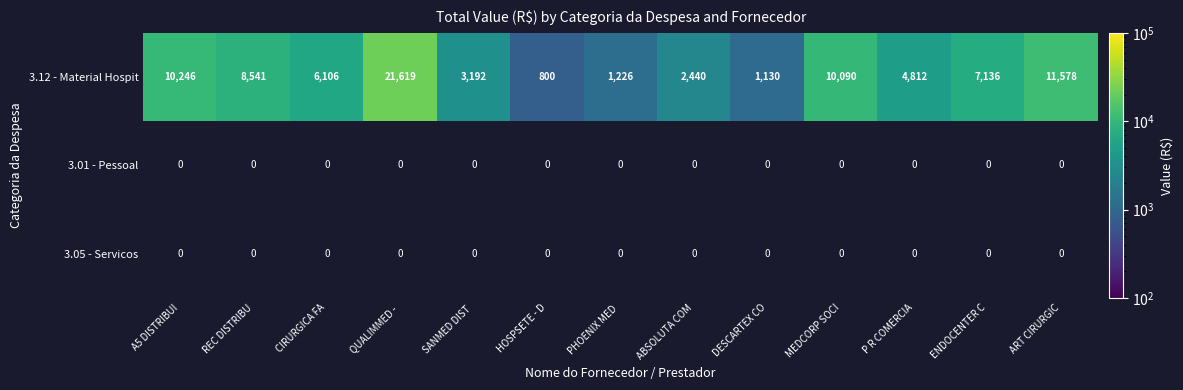

Read the 3.12 - Material Hospit value at ART CIRURGIC, to the nearest 100.

11600